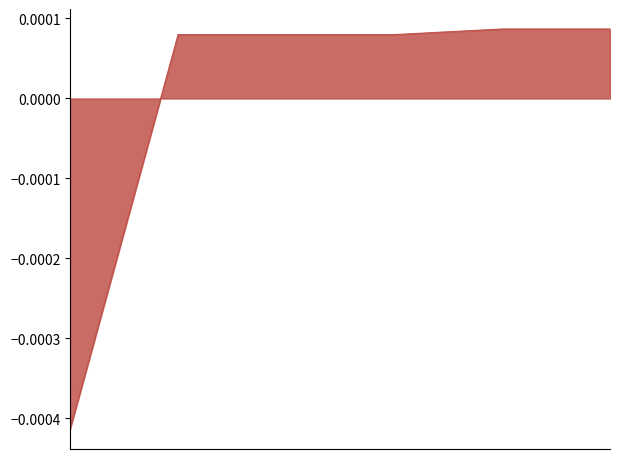

Count the values in the range 0 to 1.

5